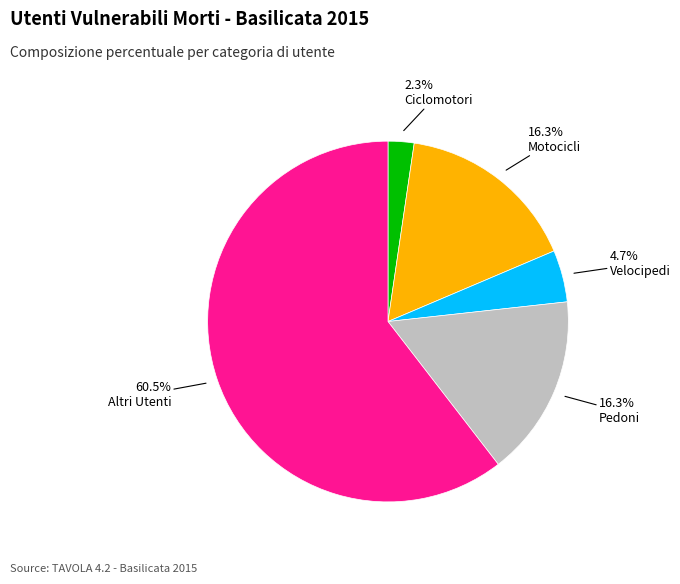

Does any single category account for the majority?

Yes